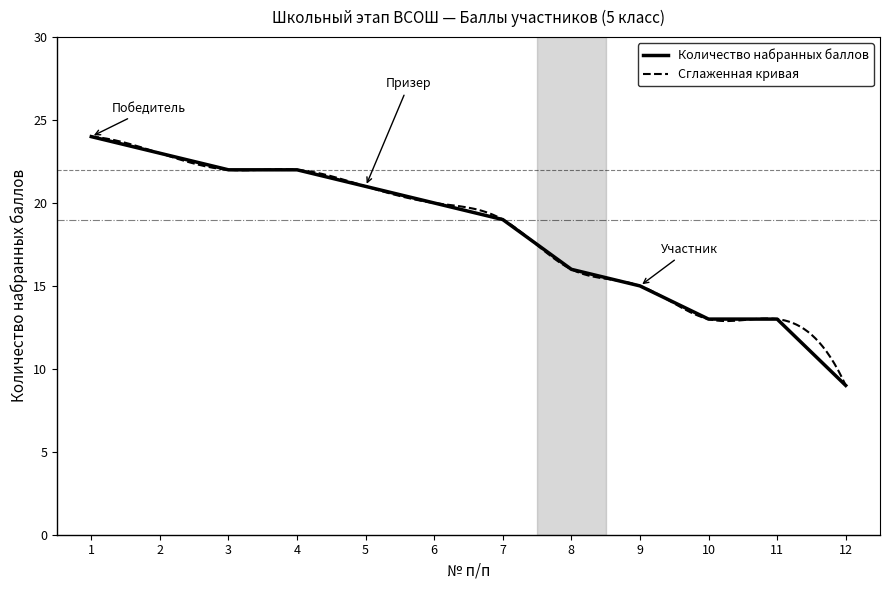

What is the change in value from 6 to 8?

-4